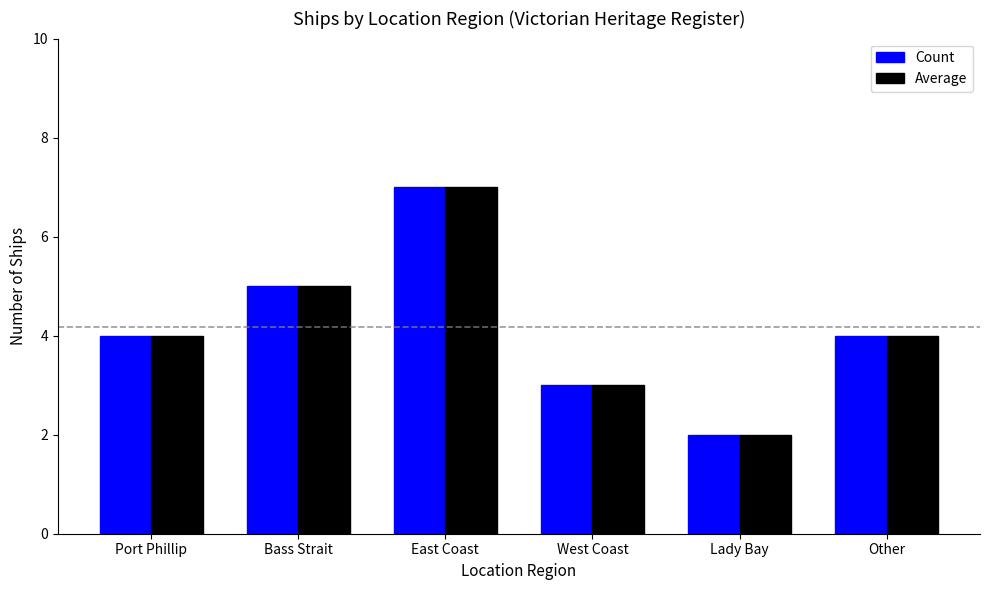

Which label corresponds to the smallest value in the chart?

Lady Bay